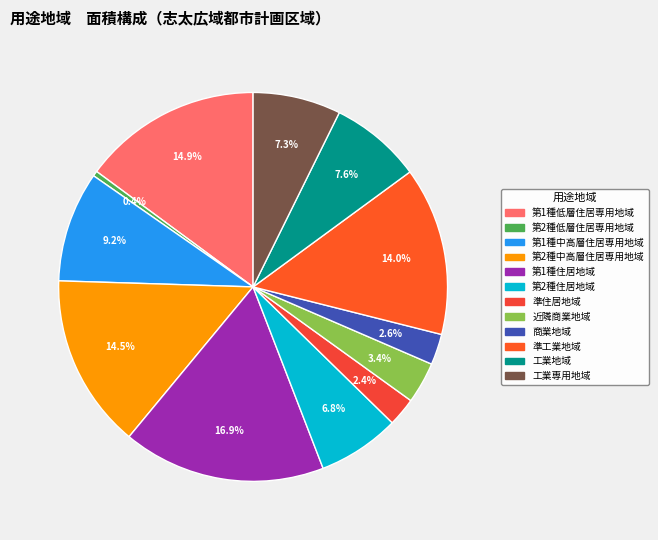

Is 工業地域 the majority of the pie?

No